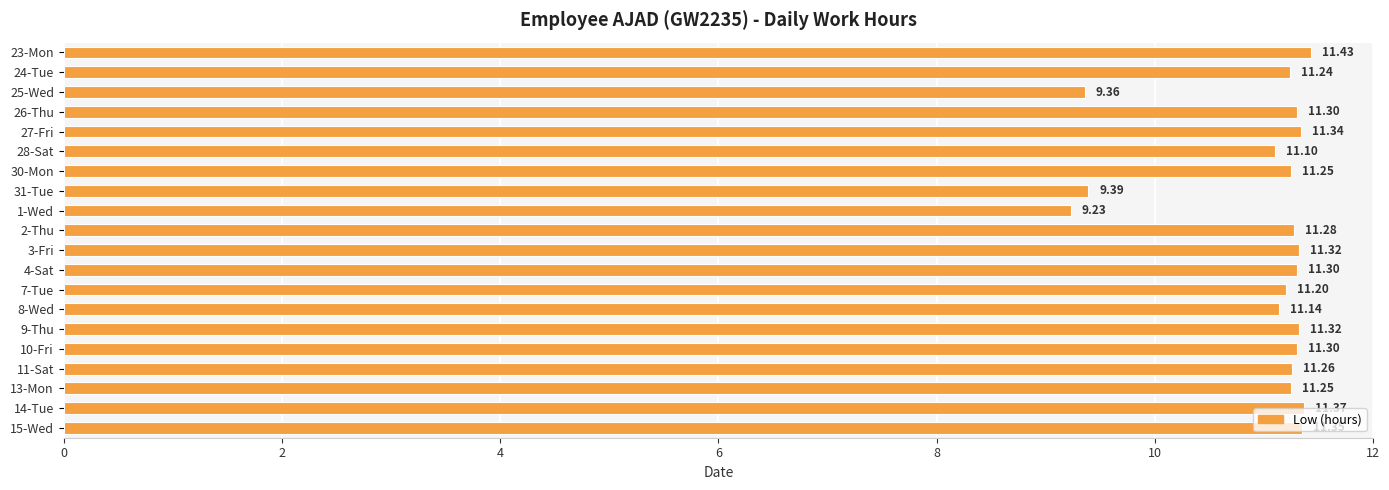

At which category does the chart reach its peak across all series?

23-Mon